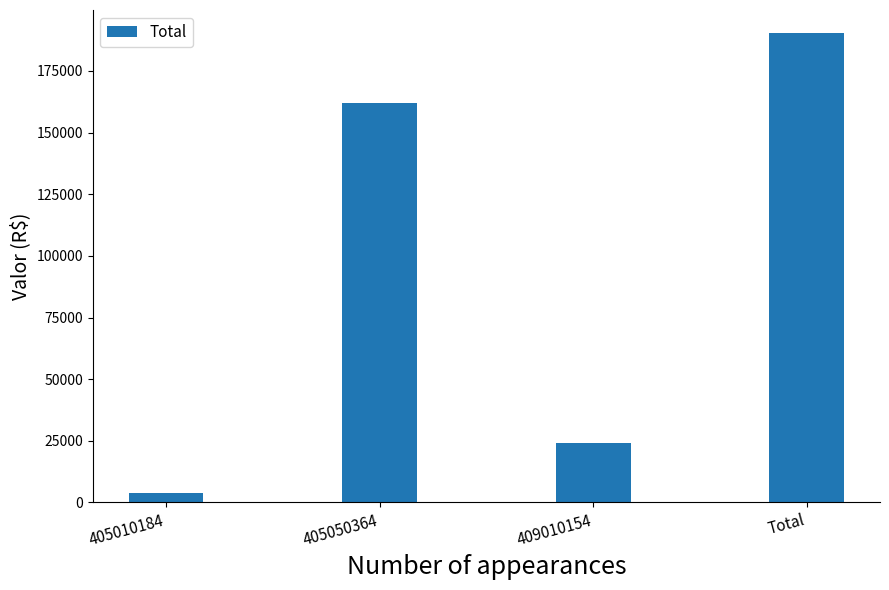

List the labels in order of value, largest first.

Total, 405050364, 409010154, 405010184